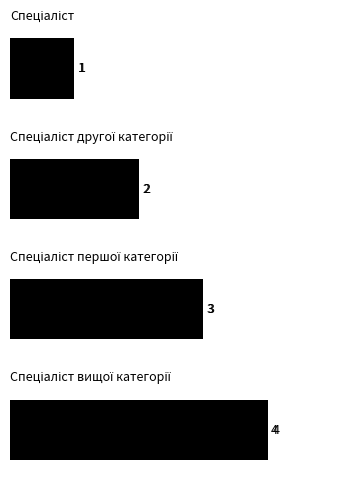

Does the chart contain any negative values?

No